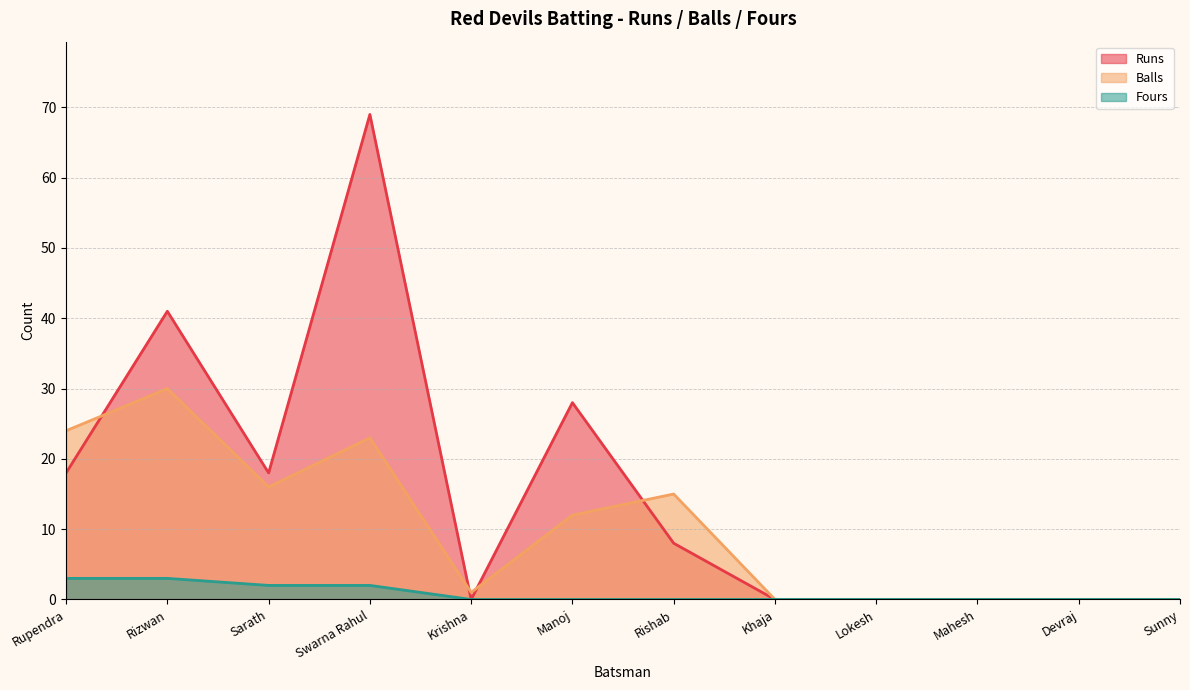

What is the highest value of the Fours series?

3